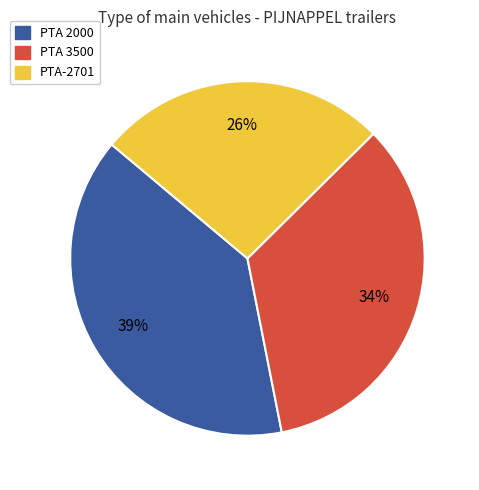

Which category has the smallest portion of the pie?

PTA-2701